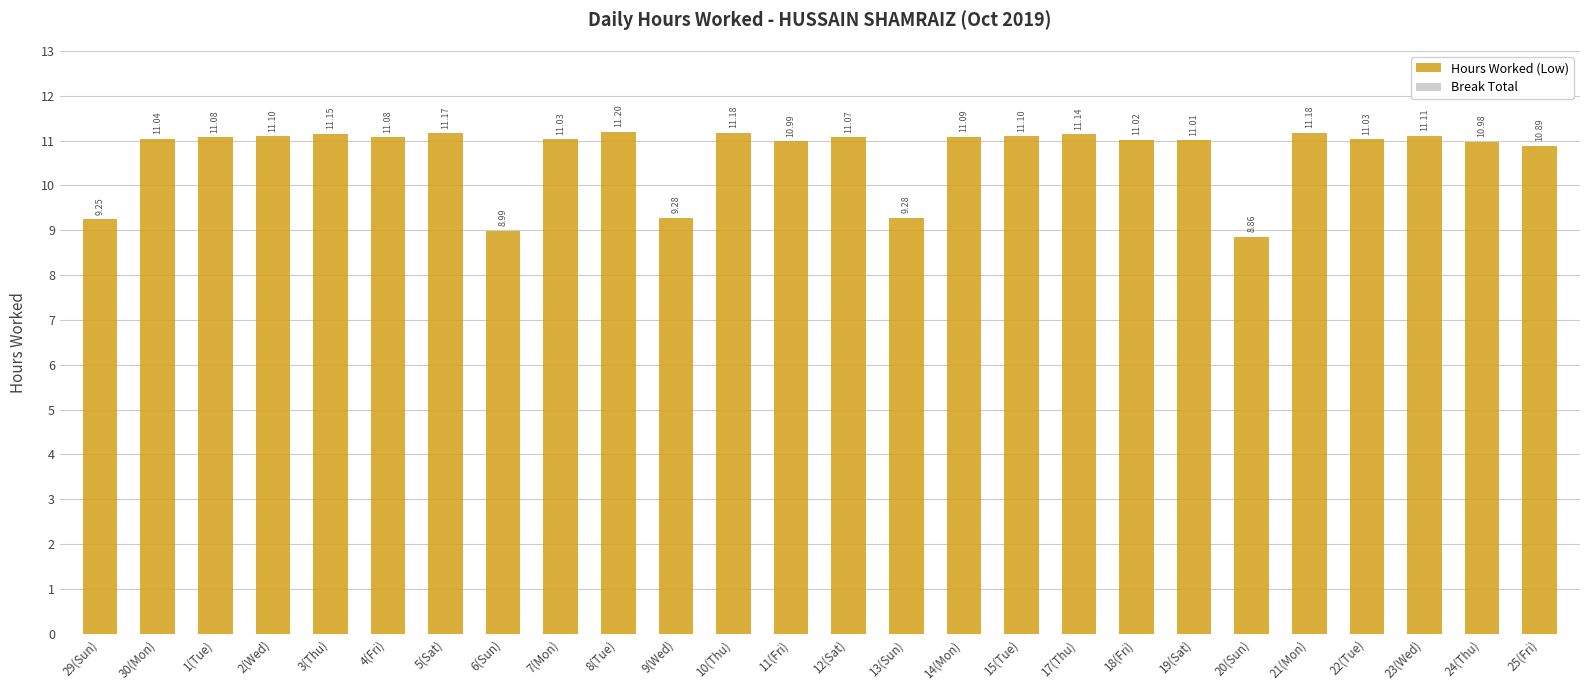

Are the bars horizontal?

No